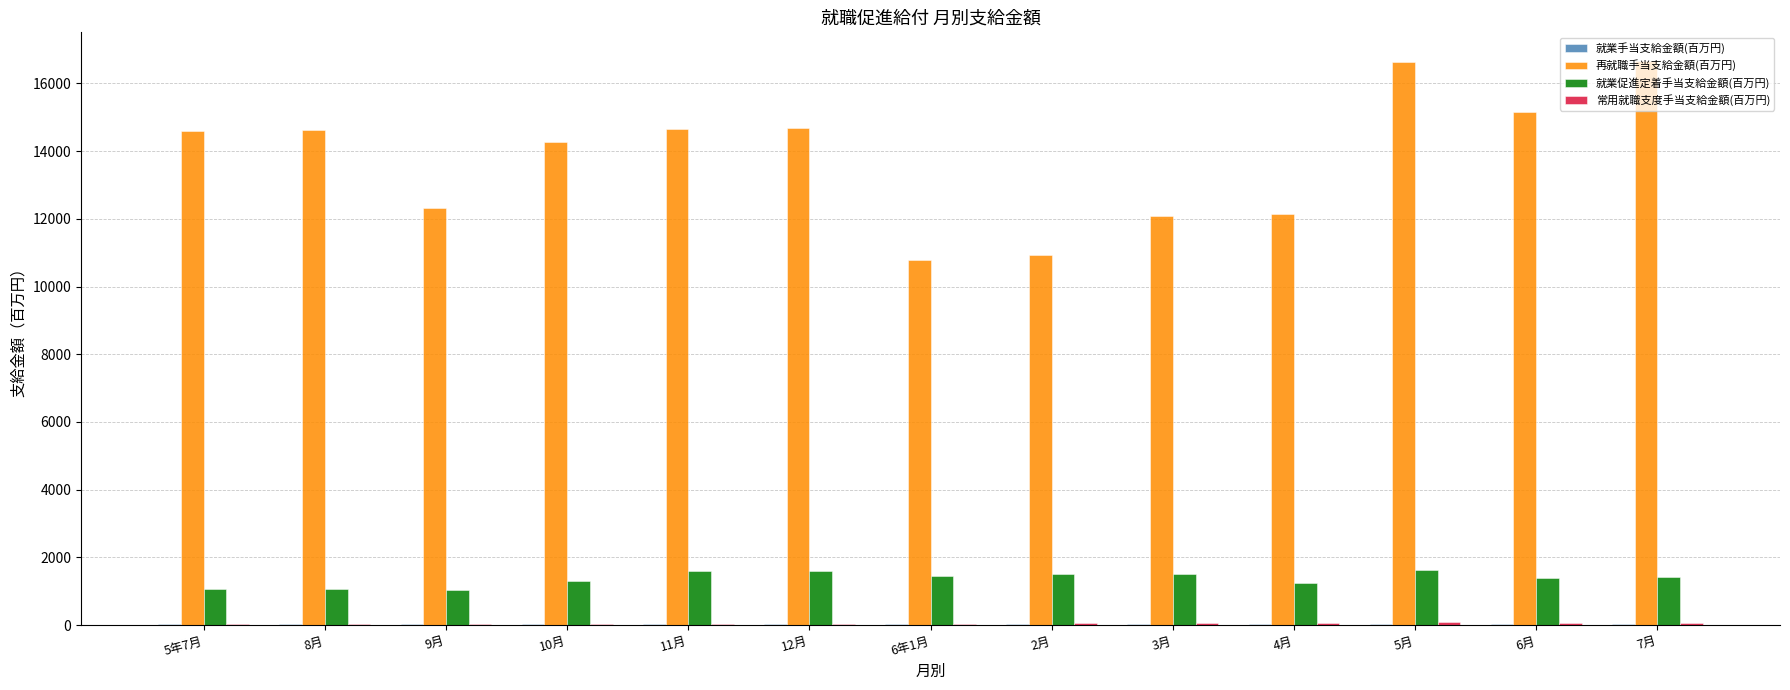

Between 6年1月 and 6月, which series saw the biggest shift?

再就職手当支給金額(百万円)